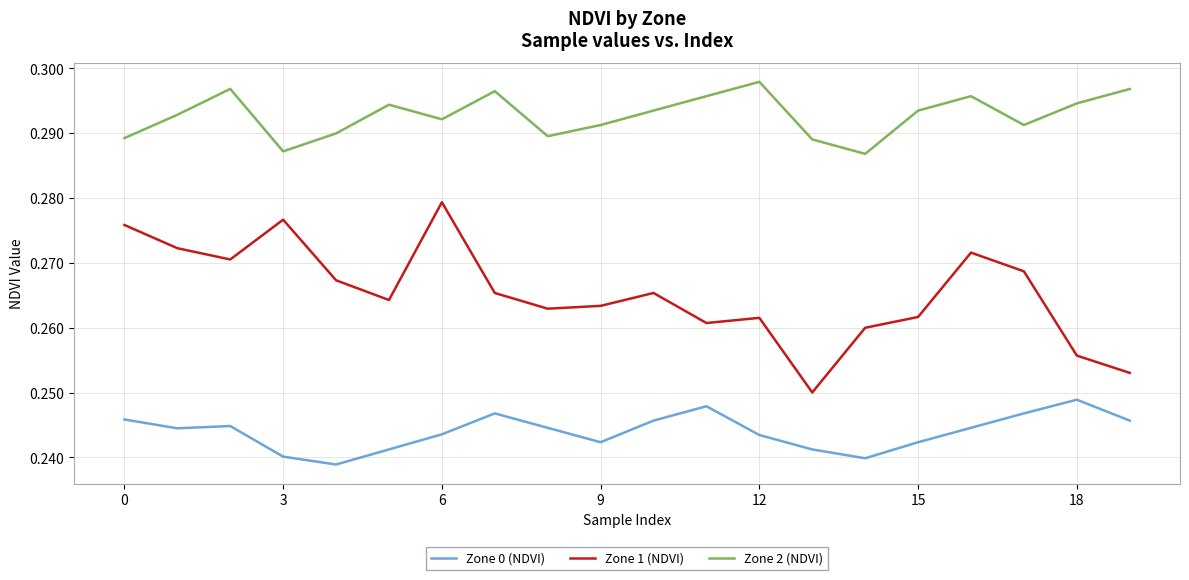

Rank the series by their average value, from lowest to highest.

Zone 0 (NDVI), Zone 1 (NDVI), Zone 2 (NDVI)